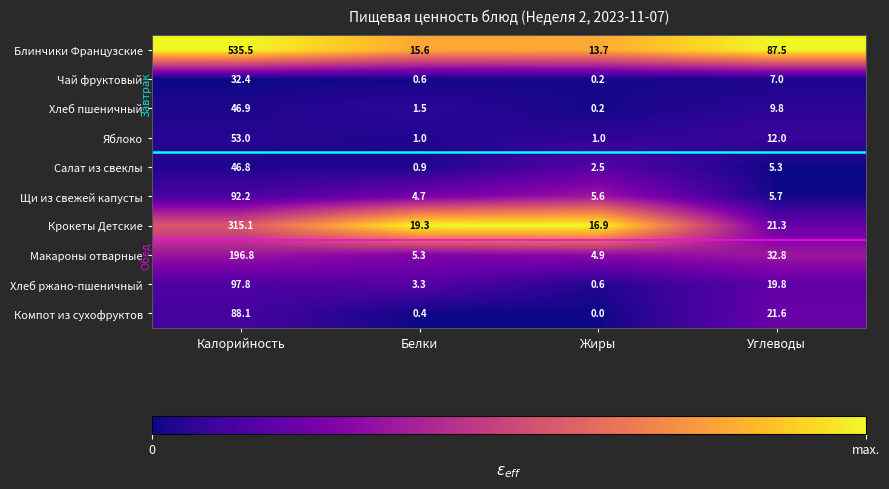

Is the value of Яблоко at Калорийность greater than the value of Макароны отварные at Калорийность?

No